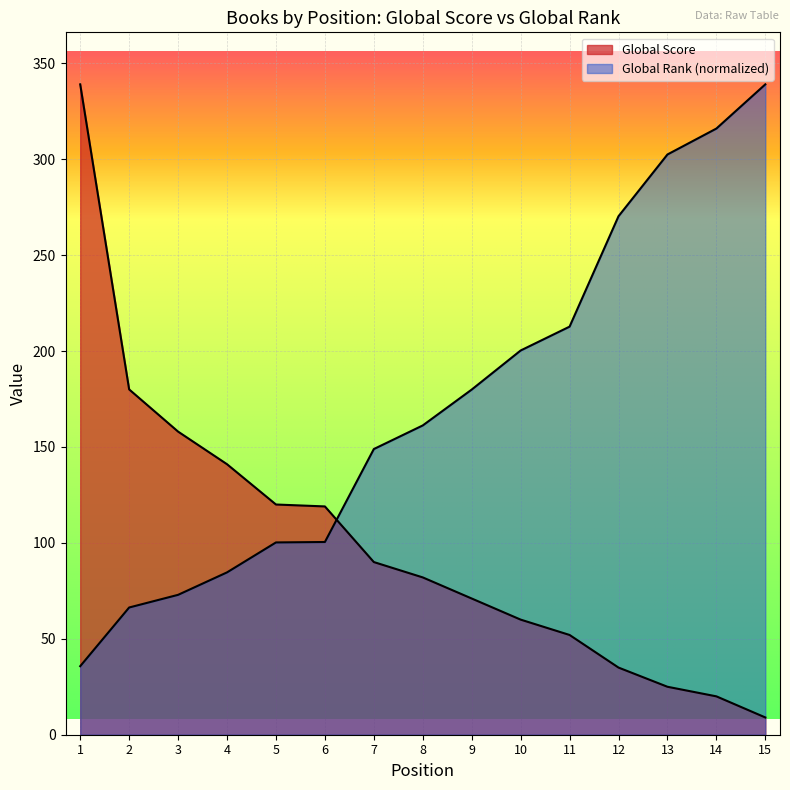

How many lines are shown in the chart?

2